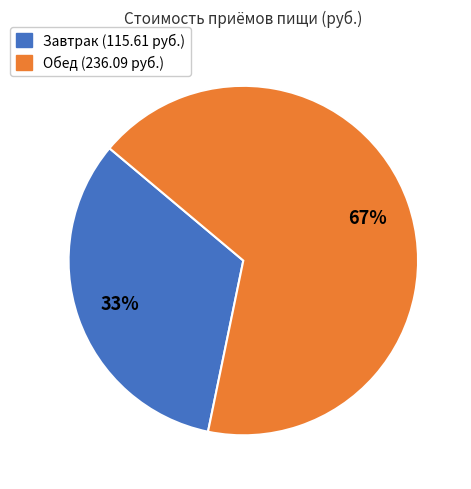

How many slices are in this pie chart?

2